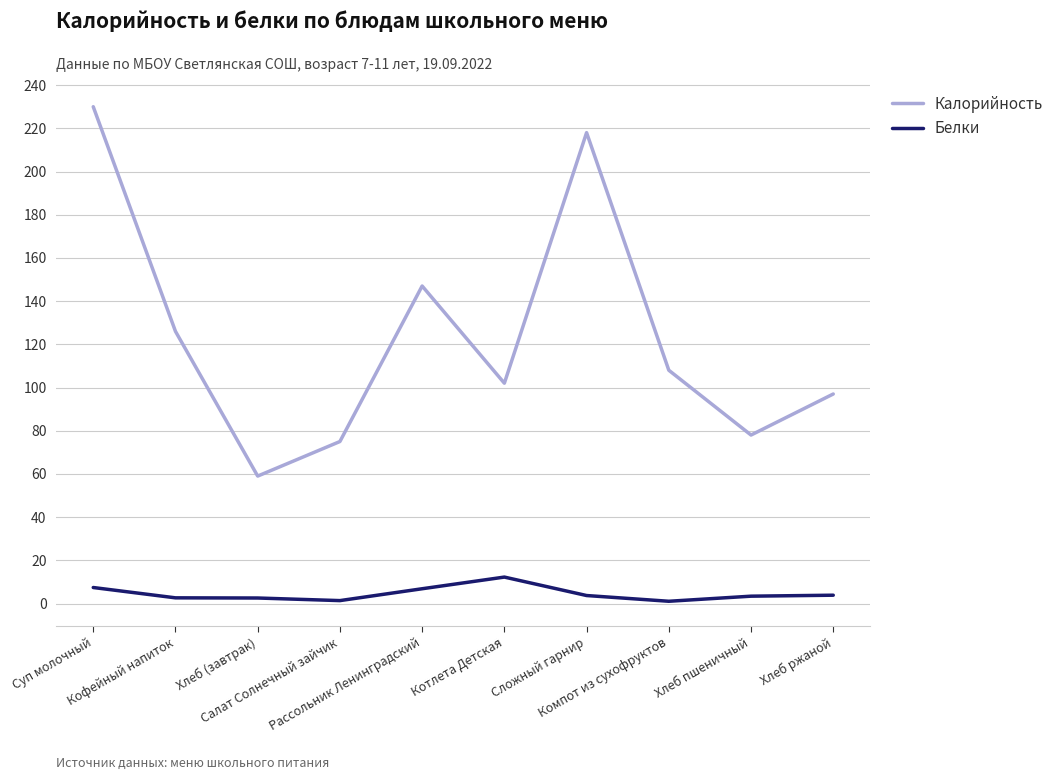

True or false: Калорийность and Белки intersect in this chart.

False